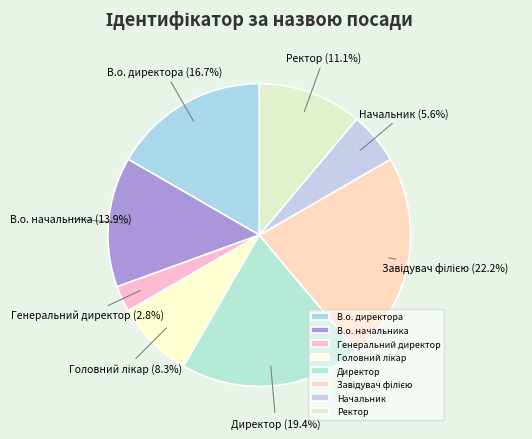

What percentage is NOT represented by Директор?

80.6%